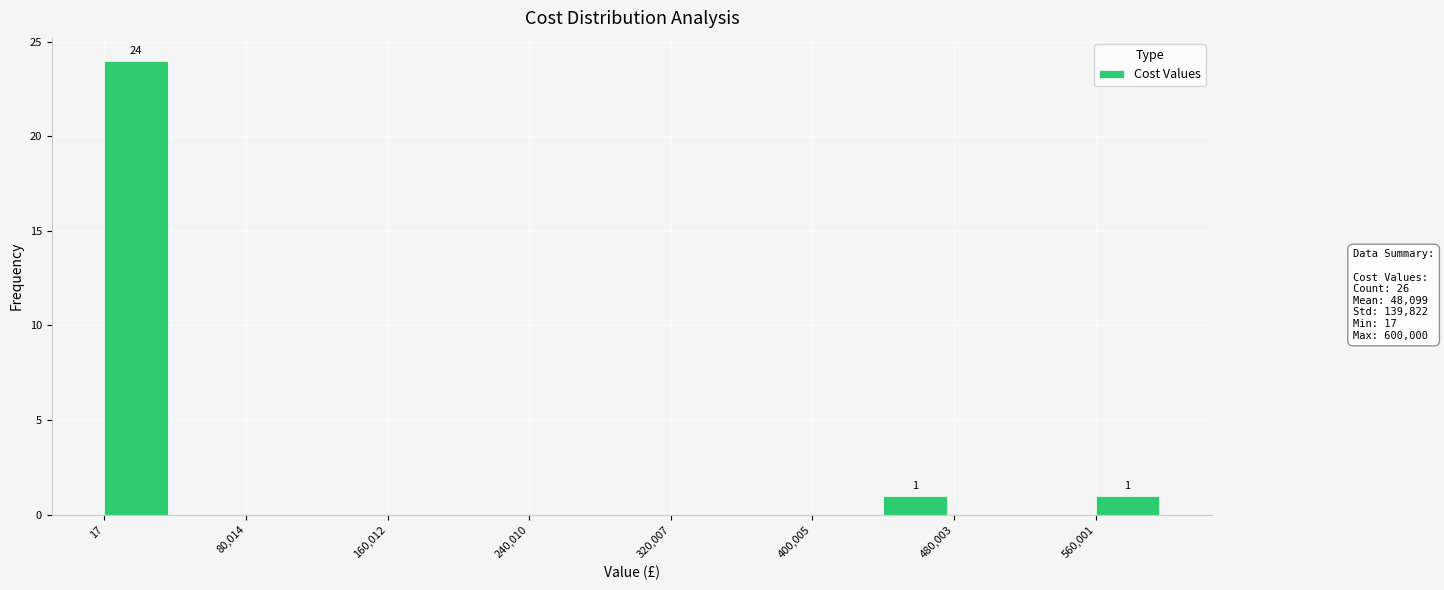

Around what value on the x-axis is the tallest bar? Give the approximate position of its centre, as read against the axis.

20000